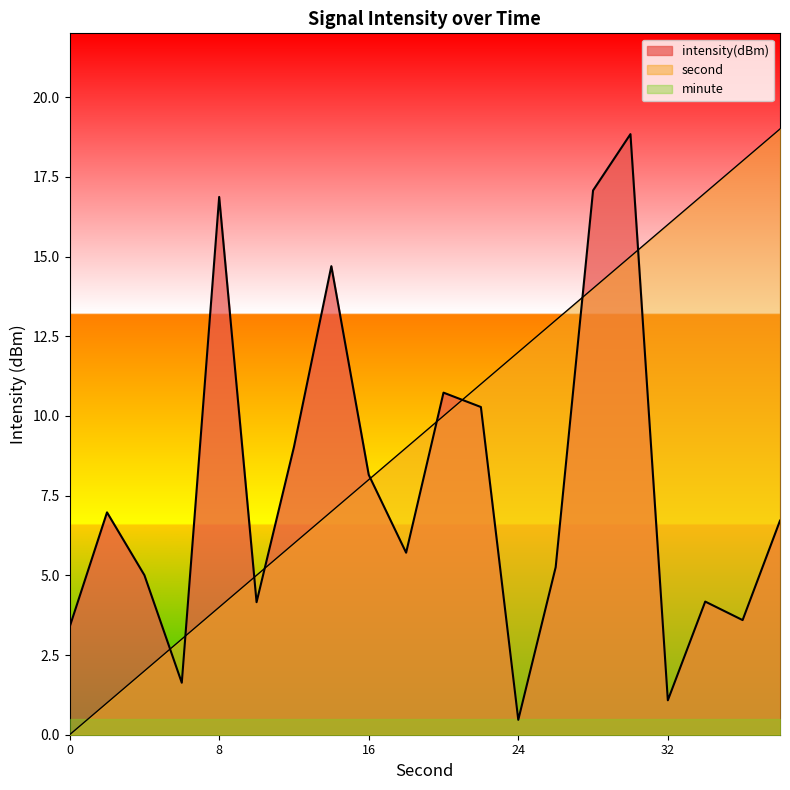

Reading left to right, list all the values displayed in this chart.

second: 0.0	1.0	2.0	3.0	4.0	5.0	6.0	7.0	8.0	9.0	10.0	11.0	12.0	13.0	14.0	15.0	16.0	17.0	18.0	19.0
intensity: 3.4	7.0	5.0	1.6	16.9	4.2	9.0	14.7	8.2	5.7	10.7	10.3	0.5	5.3	17.1	18.8	1.1	4.2	3.6	6.7